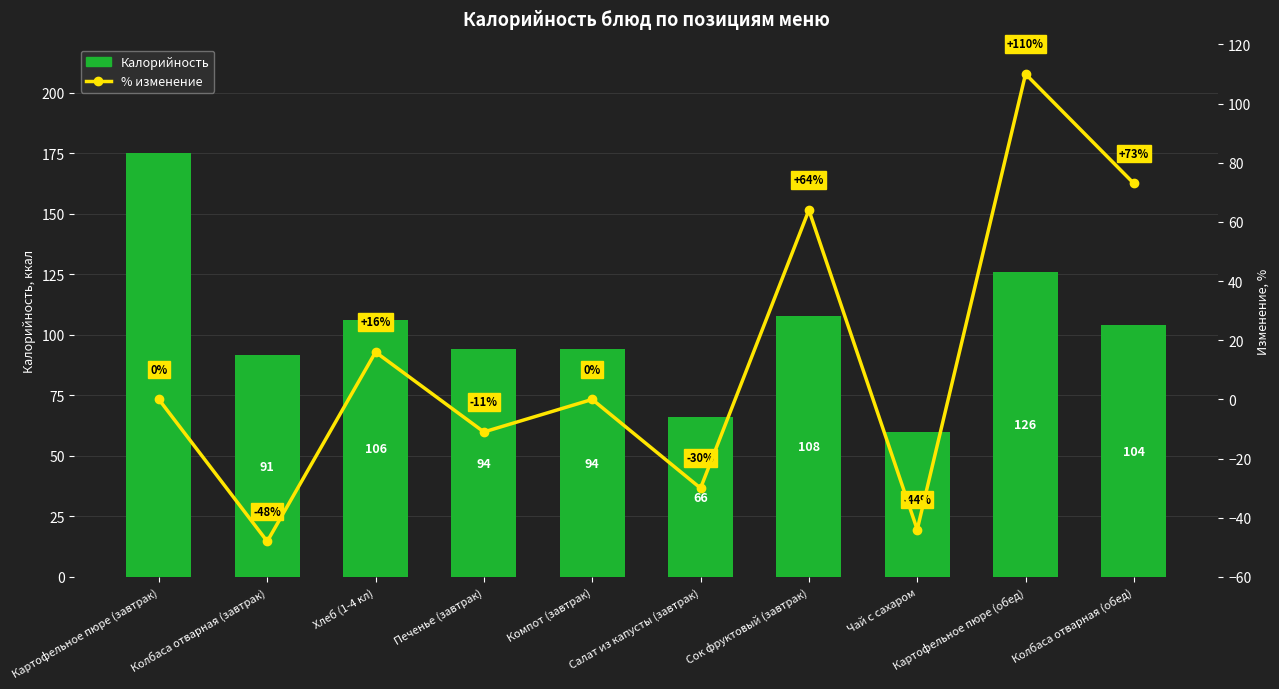

Which series has the largest total across all categories?

Калорийность